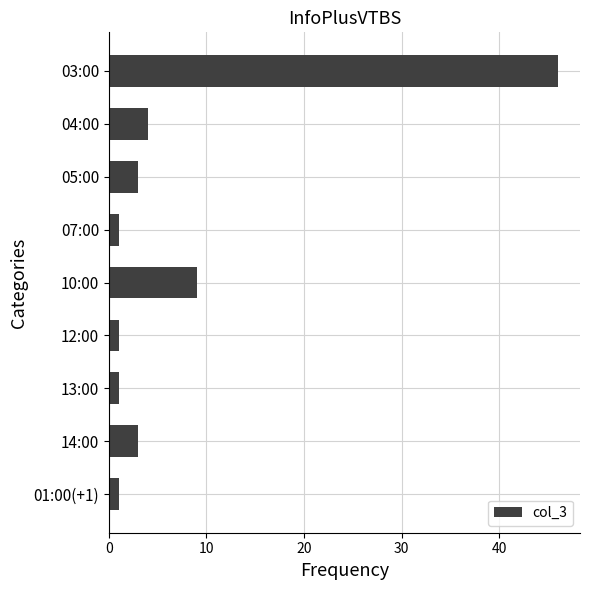

What is the label of the 1st bar from the bottom?

01:00(+1)